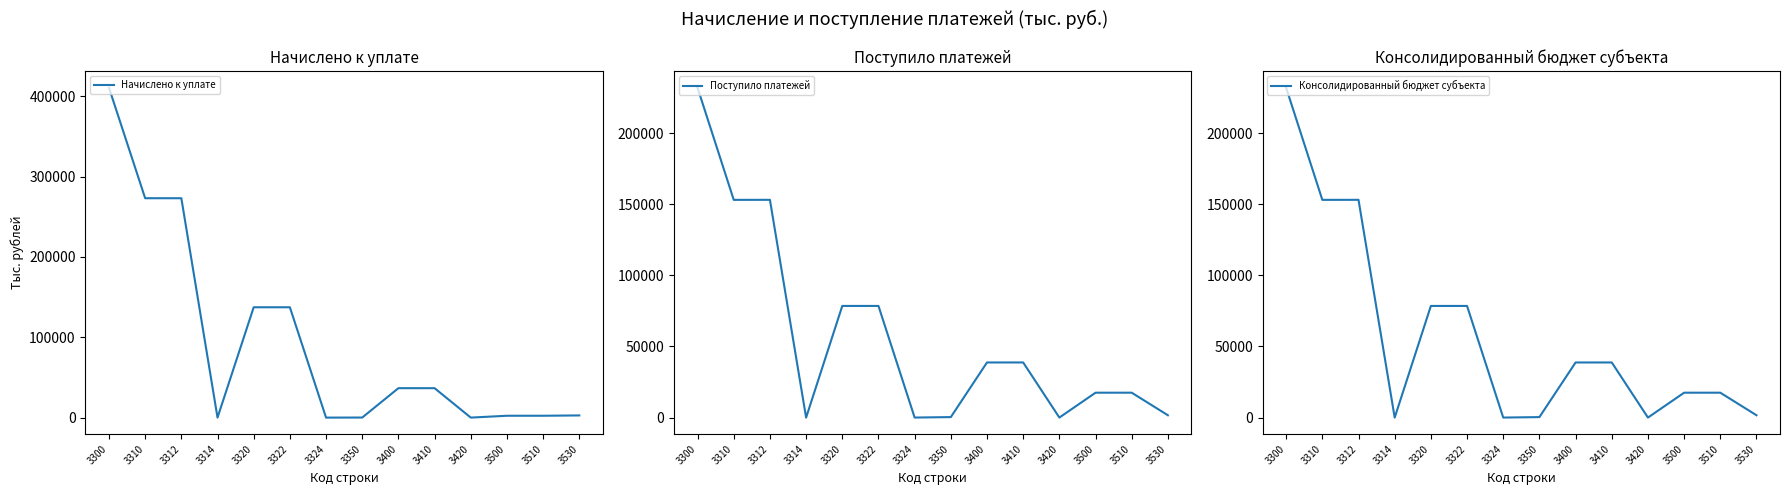

What are all the series names shown in the legend?

Начислено к уплате, Поступило платежей, Консолидированный бюджет субъекта